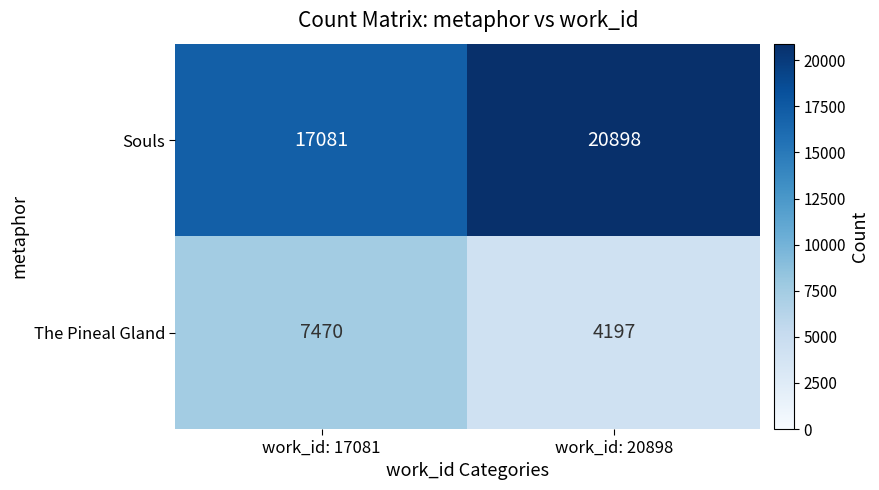

What is the smallest value displayed?

4197